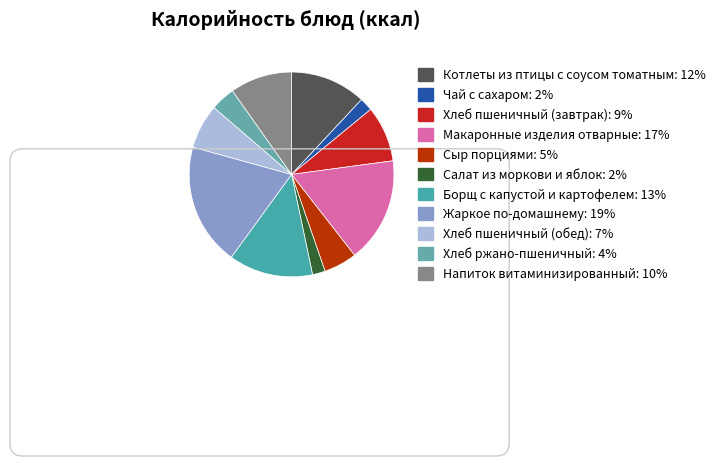

Rank the categories by value from lowest to highest.

Салат из моркови и яблок, Чай с сахаром, Хлеб ржано-пшеничный, Сыр порциями, Хлеб пшеничный (обед), Хлеб пшеничный (завтрак), Напиток витаминизированный, Котлеты из птицы с соусом томатным, Борщ с капустой и картофелем, Макаронные изделия отварные, Жаркое по-домашнему